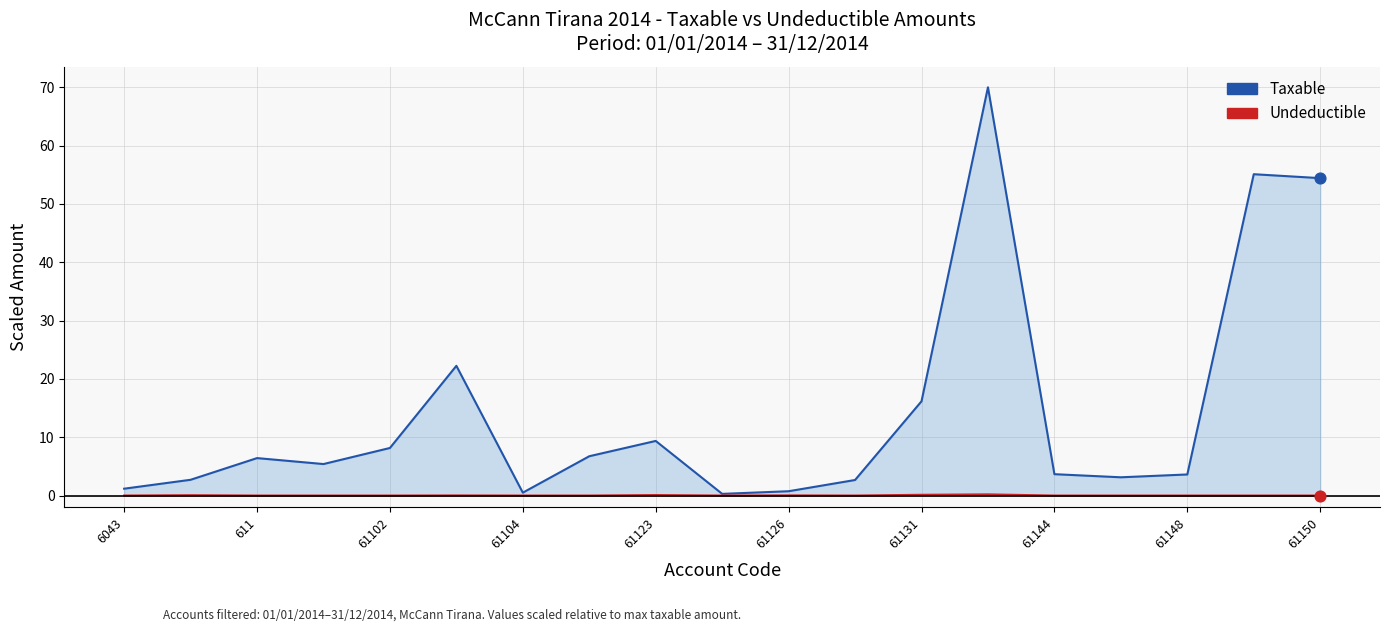

At how many categories does at least one series exceed 57?

1